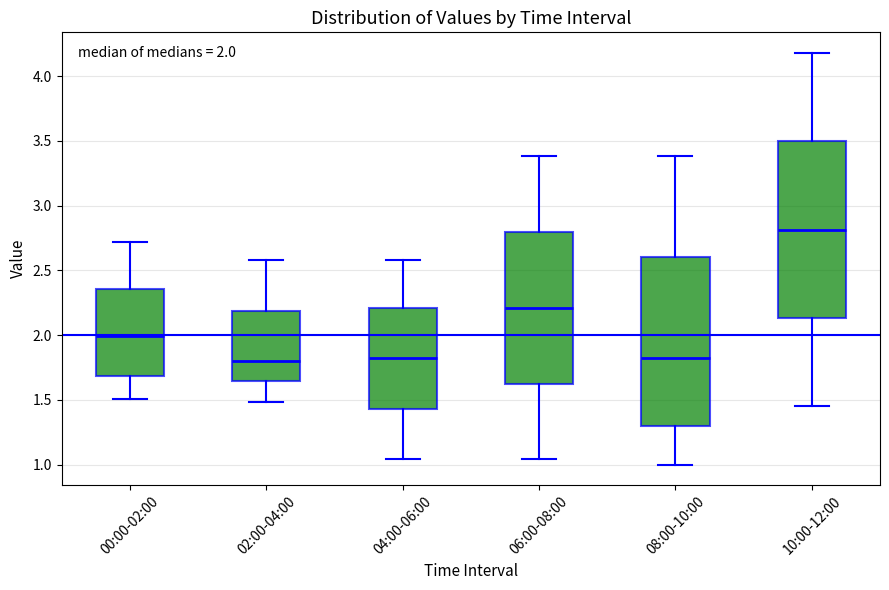

Comparing the boxes themselves (not the whiskers), which one is the tallest?

10:00-12:00